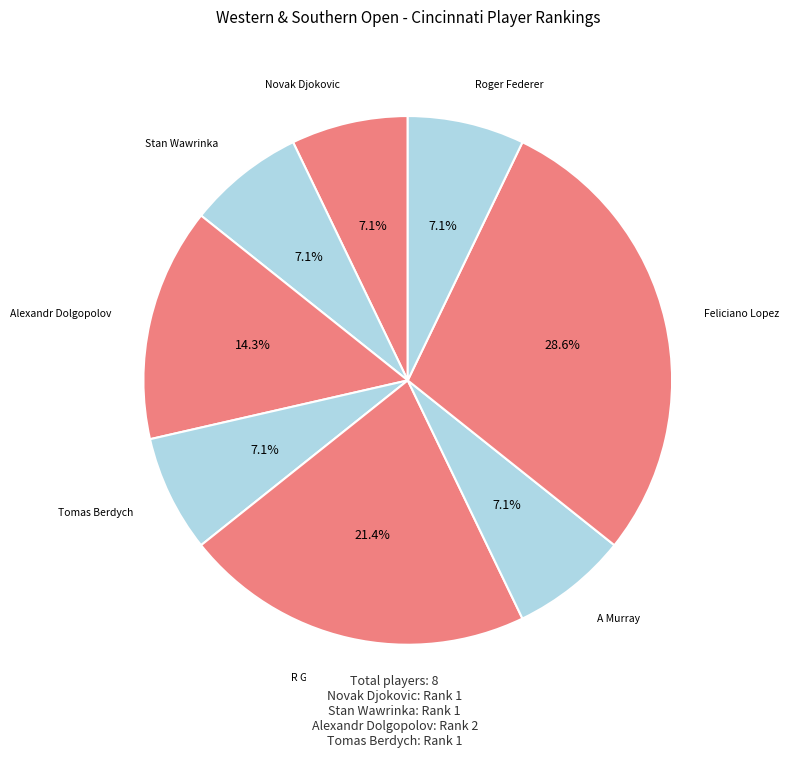

How many segments does this pie chart have?

8